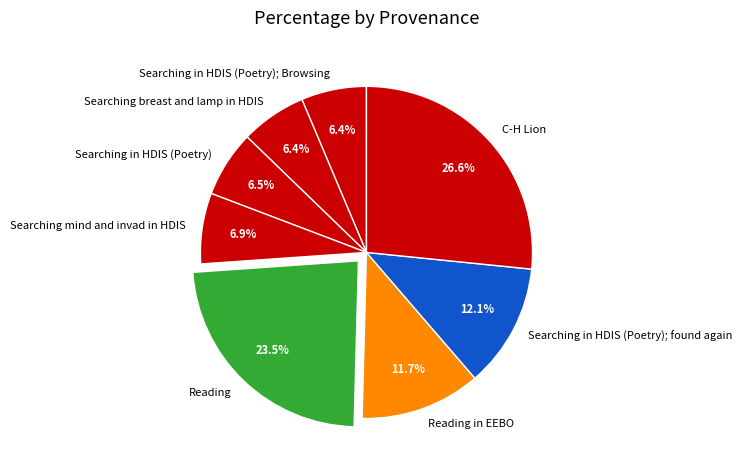

Is it true that Reading is 3% of the pie?

False